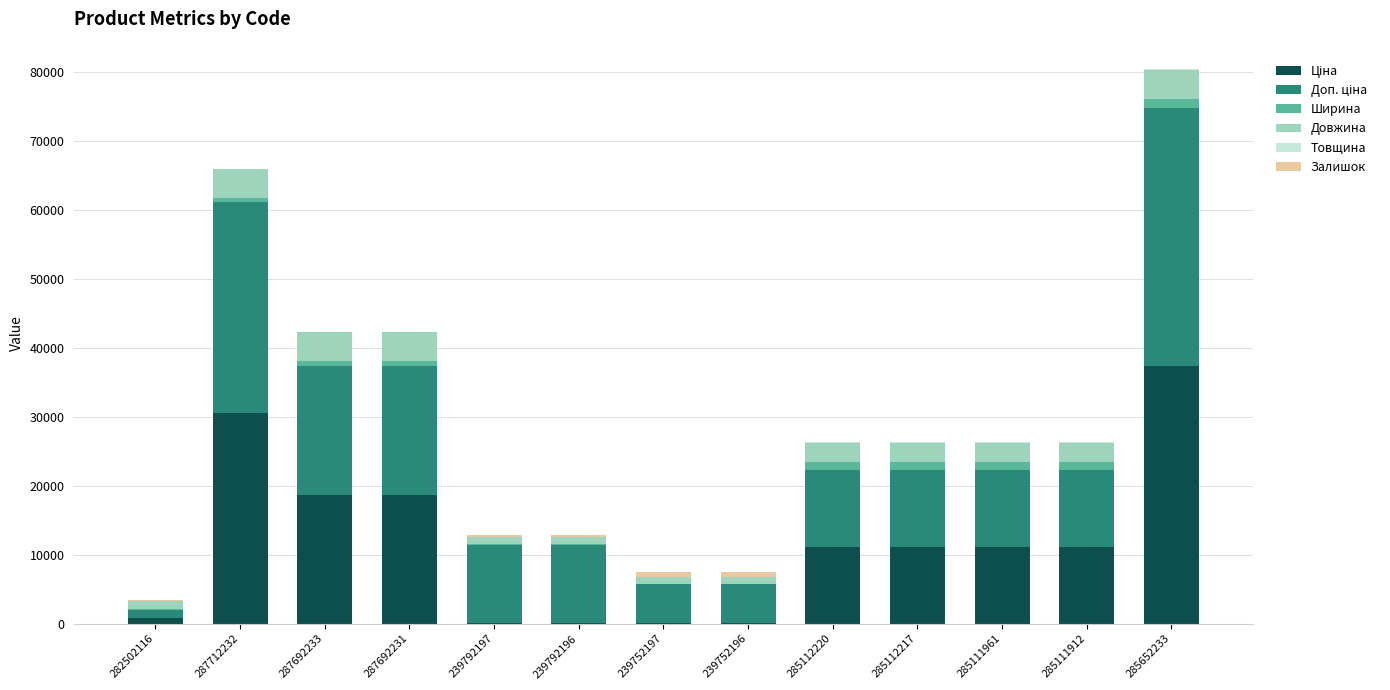

At which category is the sum across all series the highest?

285652233